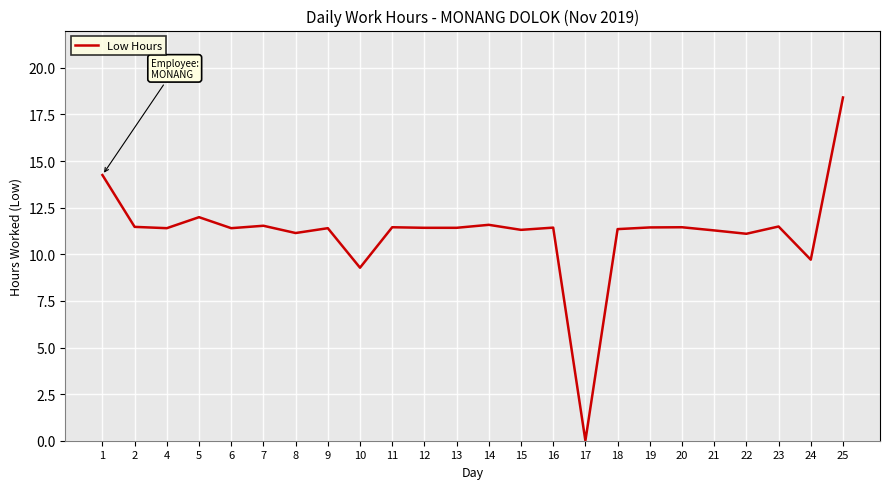

Which label corresponds to the smallest value in the chart?

17